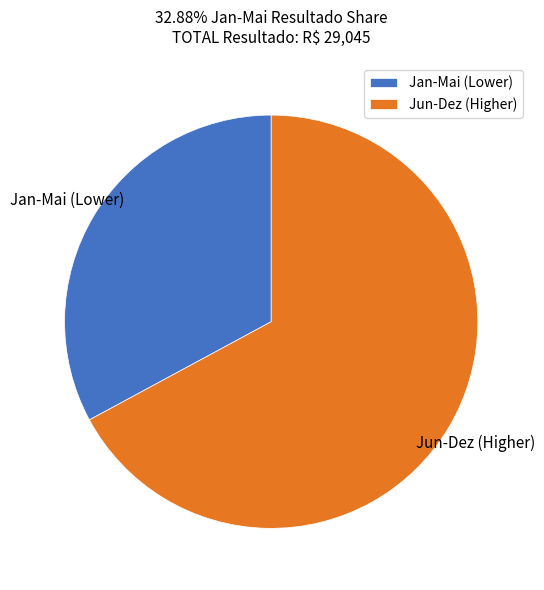

Which category has the biggest portion of the pie?

Jun-Dez (Higher)